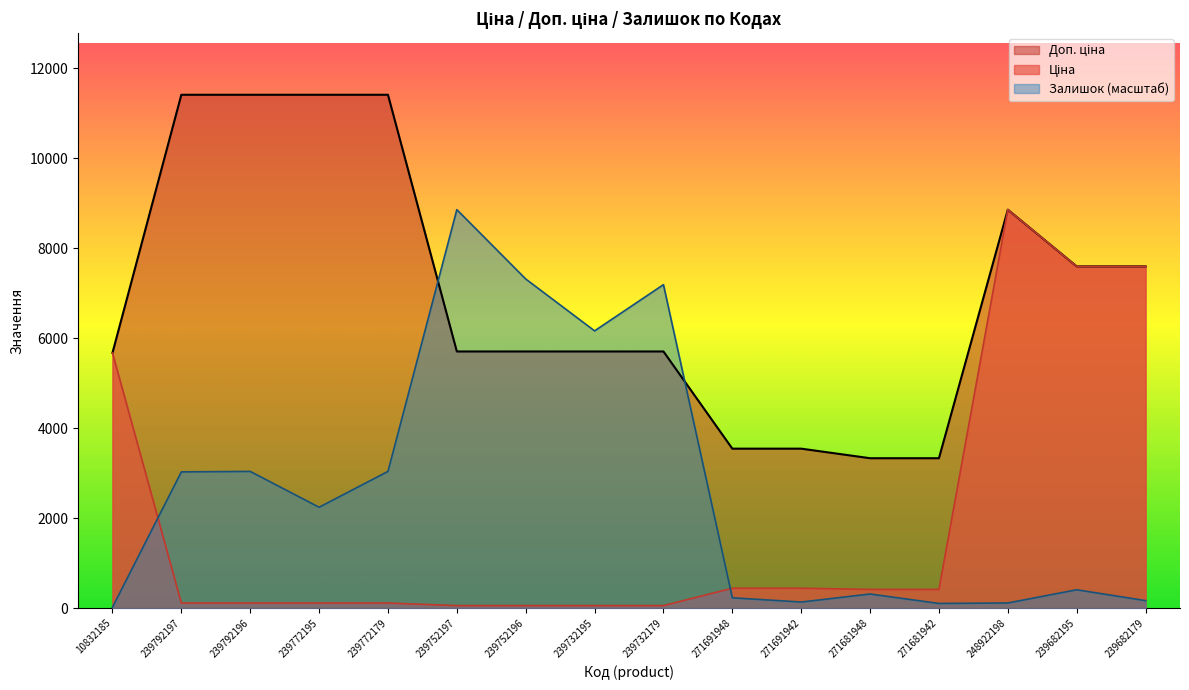

Which series changed the most between 239772195 and 239732195?

Доп. ціна